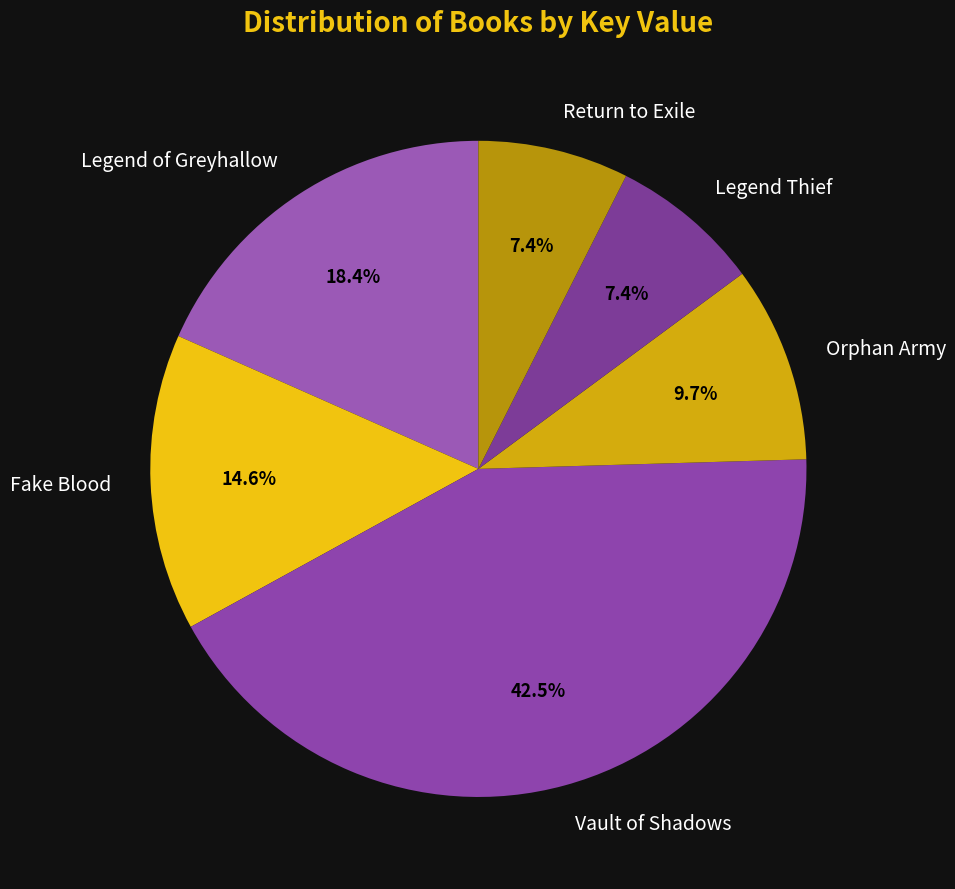

Which category has the biggest portion of the pie?

Vault of Shadows